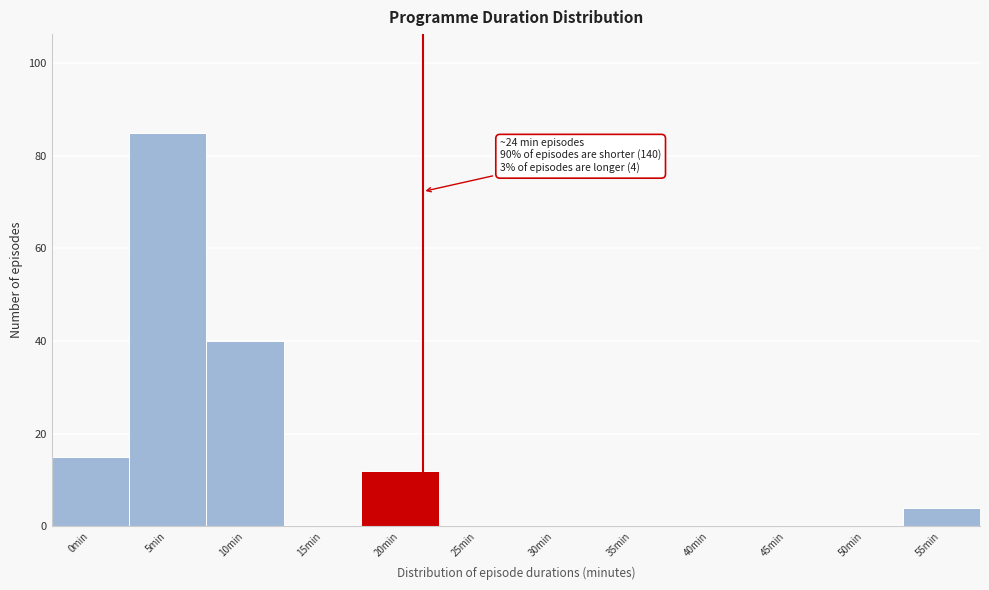

Reading left to right, transcribe all the data shown in this chart.

0min=15	5min=85	10min=40	15min=0	20min=12	25min=0	30min=0	35min=0	40min=0	45min=0	50min=0	55min=4